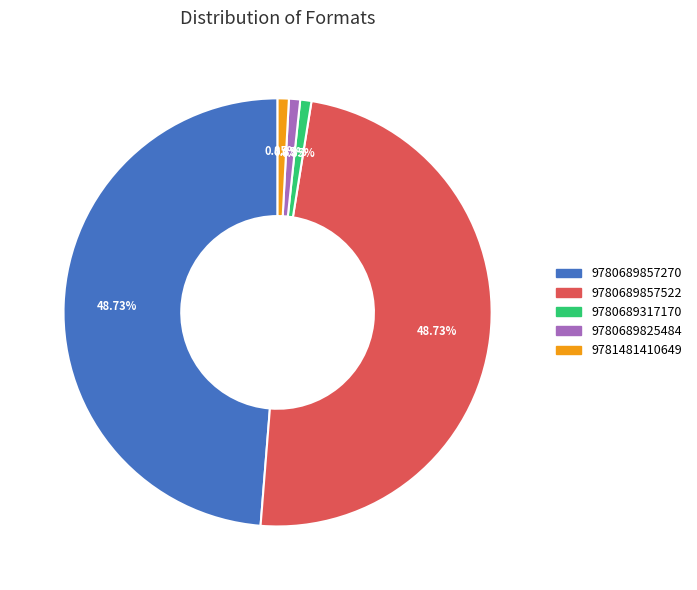

To the nearest percent, what is the difference between the 9780689857270 and 9781481410649 slice percentages?

48%